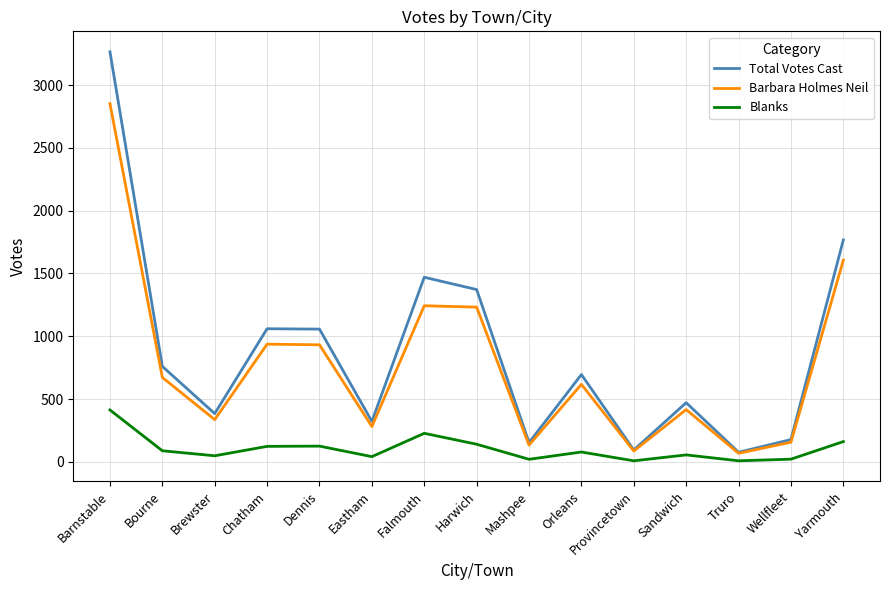

True or false: Total Votes Cast and Blanks intersect in this chart.

False